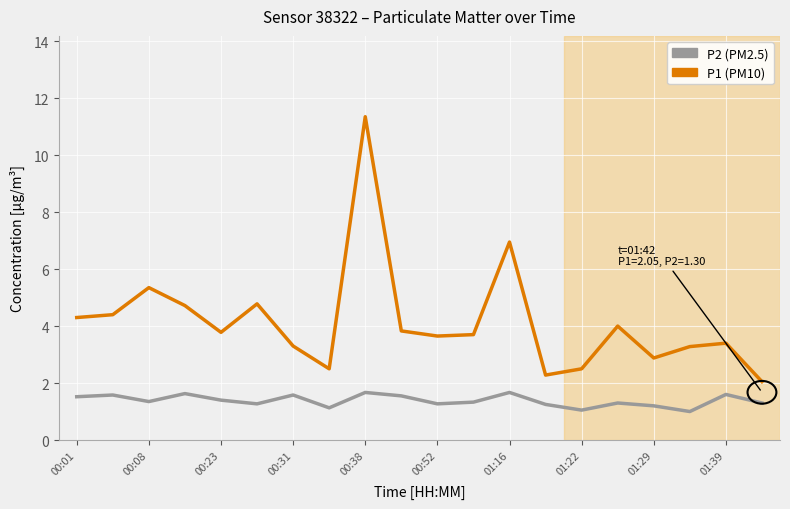

How many lines are shown in the chart?

2